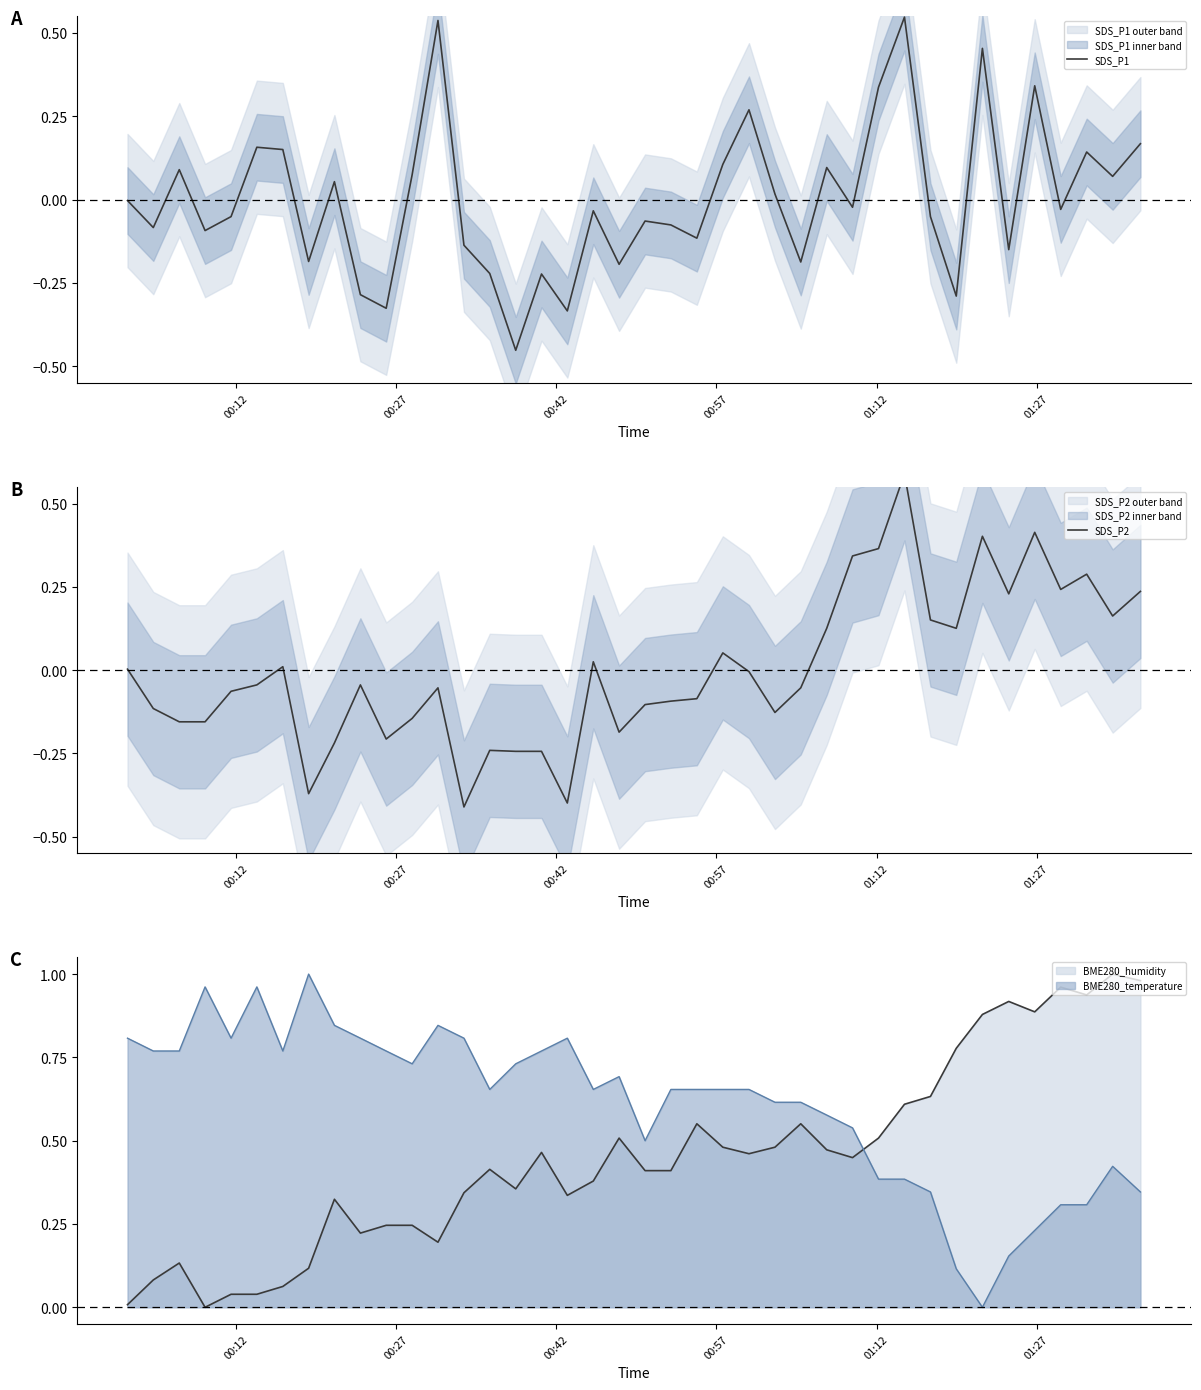

True or false: SDS_P1 and SDS_P2 intersect in this chart.

True